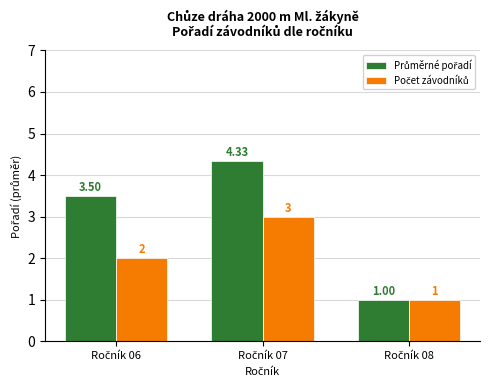

What value does the Průměrné pořadí series have at Ročník 06?

3.5